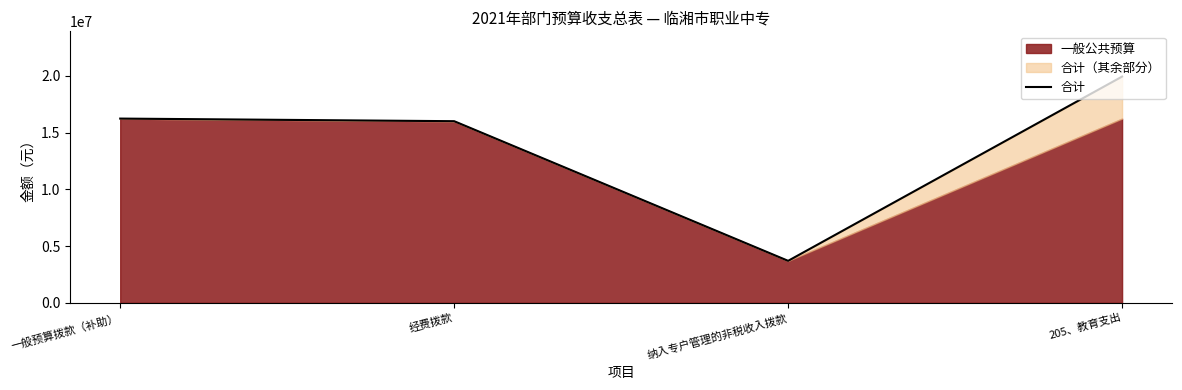

List the labels in order of value, smallest first.

纳入专户管理的非税收入拨款, 经费拨款, 一般预算拨款（补助）, 205、教育支出